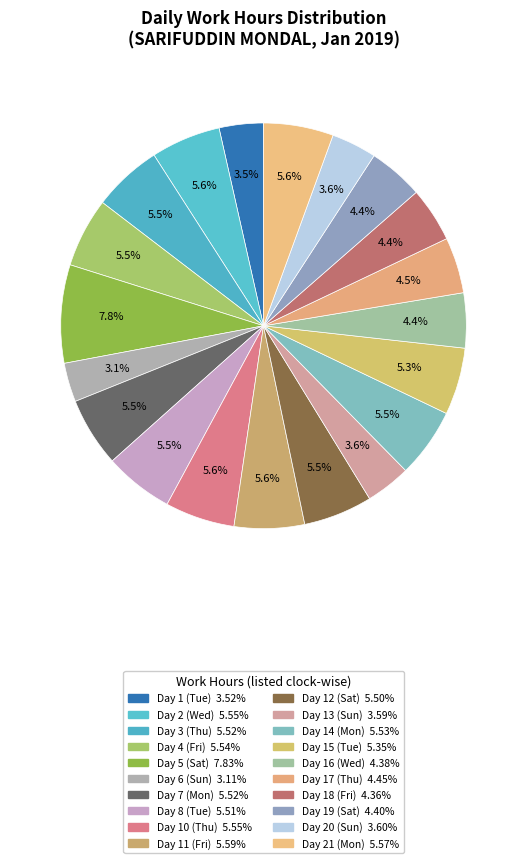

How many segments does this pie chart have?

20